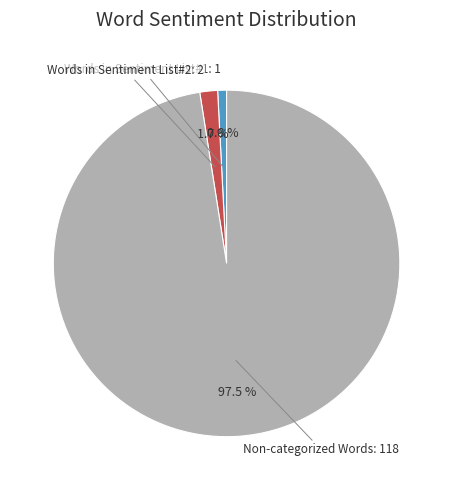

Does any single category account for the majority?

Yes